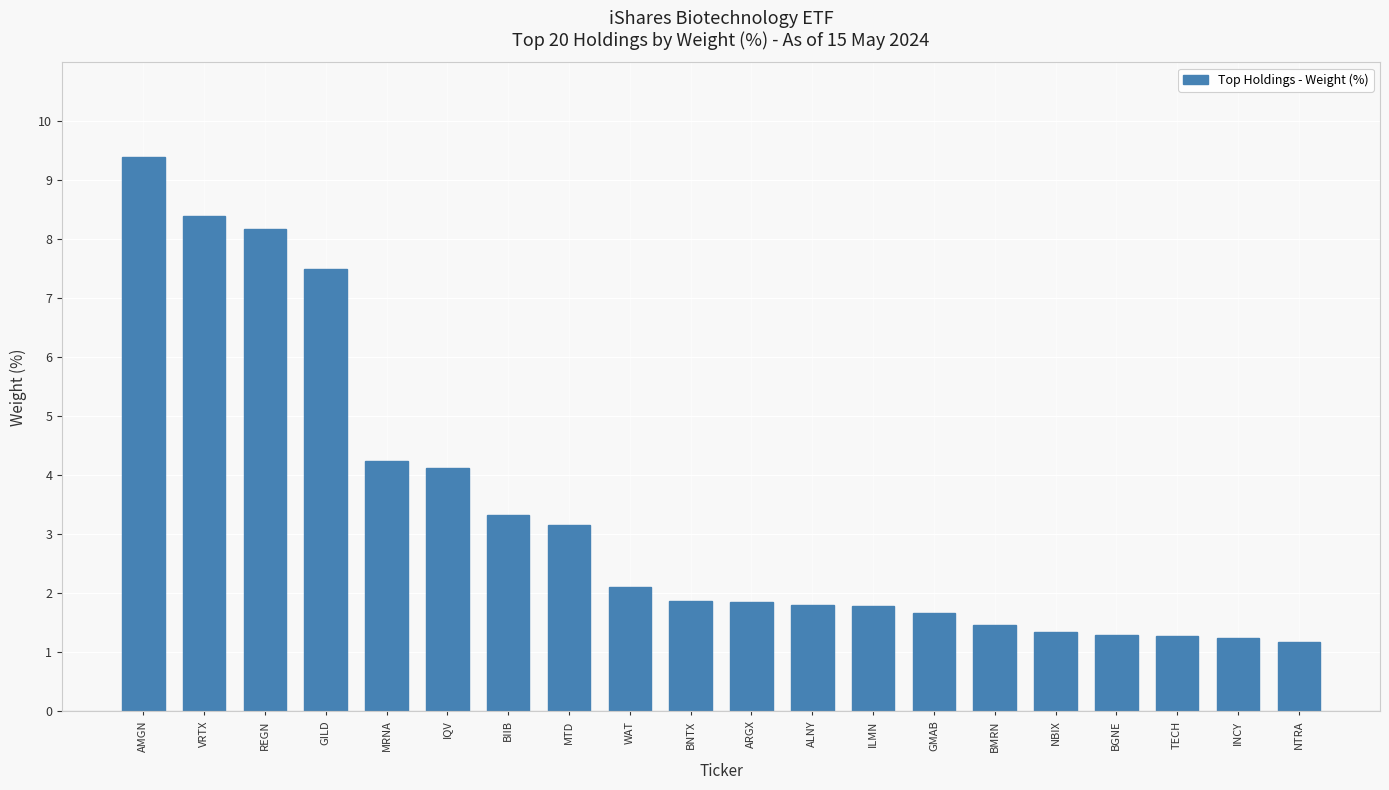

What position from the right is IQV?

15